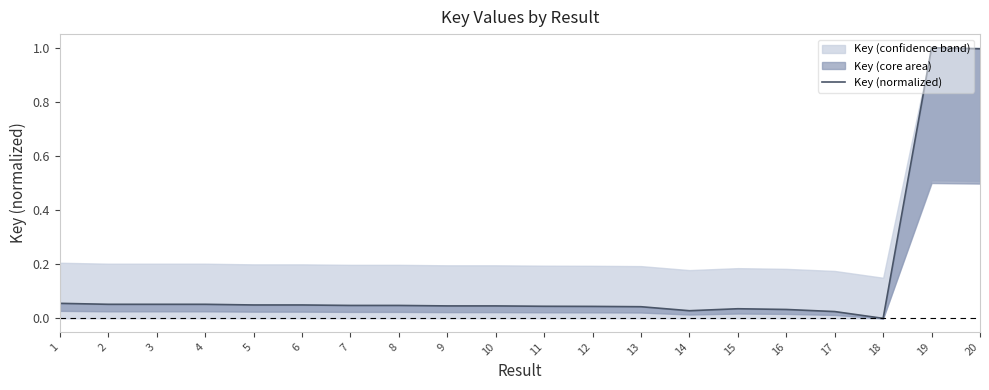

List the labels in order of value, smallest first.

18, 17, 14, 16, 15, 13, 12, 11, 10, 9, 8, 7, 6, 5, 3, 4, 2, 1, 20, 19